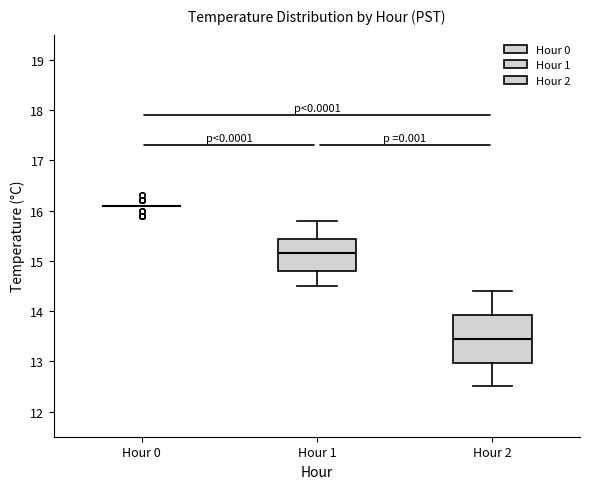

Comparing the boxes themselves (not the whiskers), which one is the tallest?

Hour 2